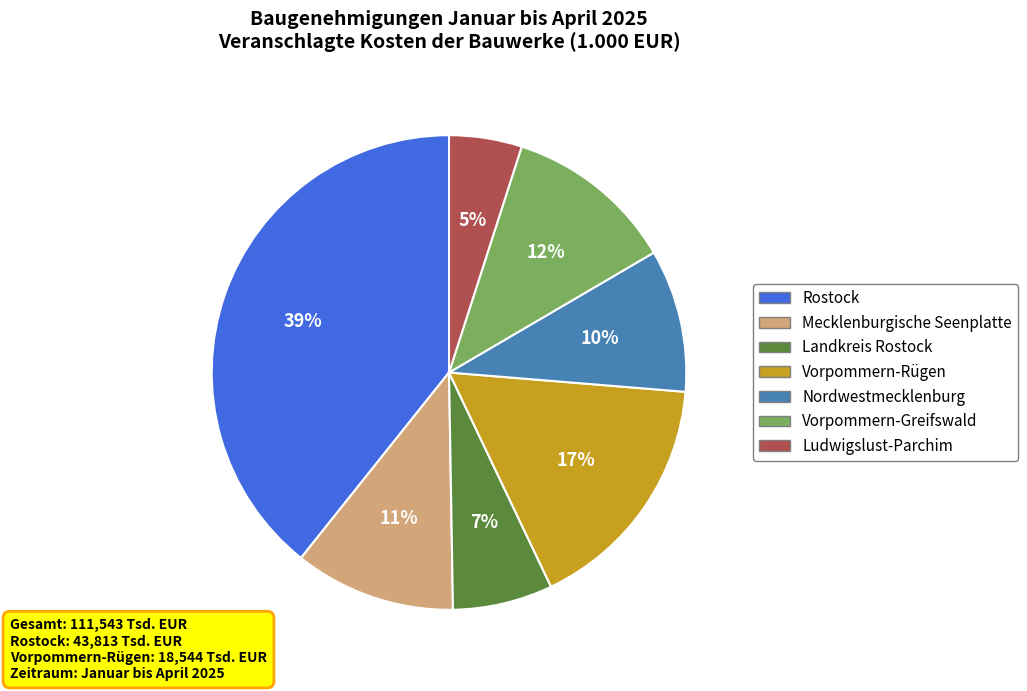

How many segments does this pie chart have?

7